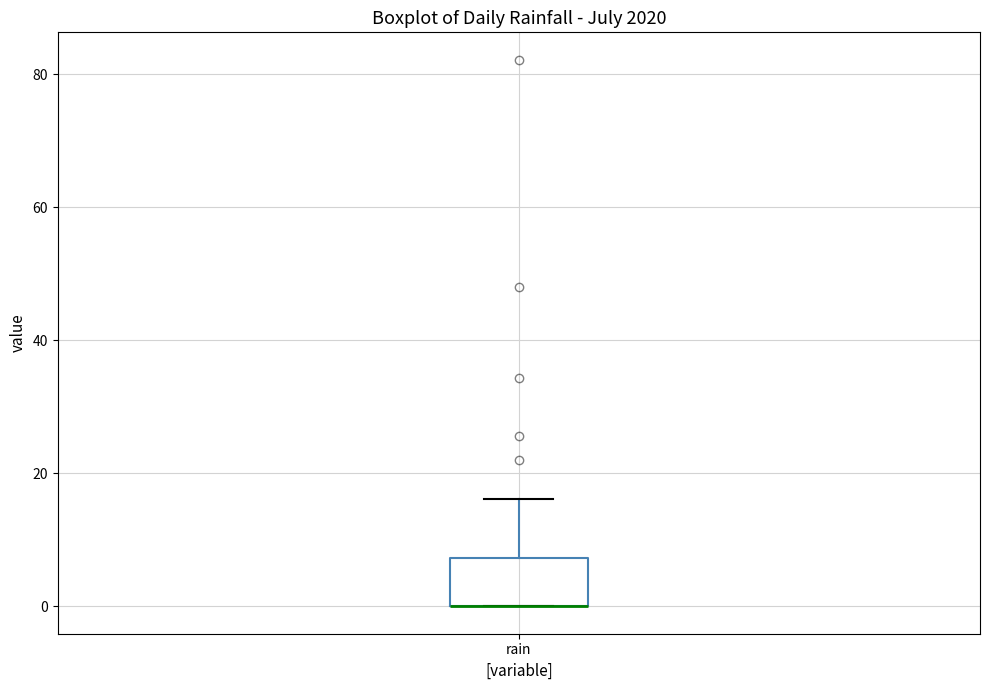

Transcribe this box plot: give where the median line is, the range the box spans, and where the two whiskers end, as read against the y-axis. The values are not printed on the chart, so give them approximately, as read against the axis.

median 0 (drawn on the box's lower edge), box 0 to 8, whiskers 0 to 16